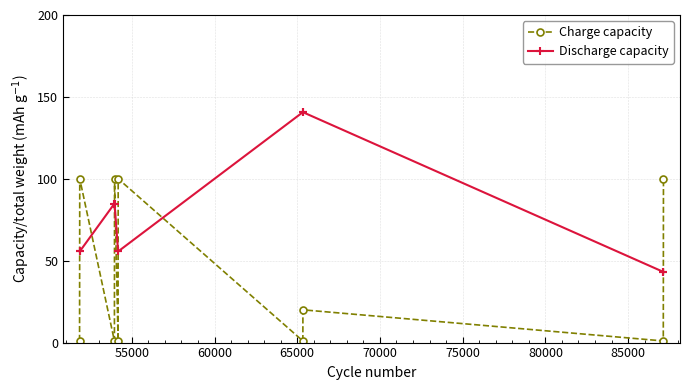

Which series has the largest total across all categories?

Discharge capacity